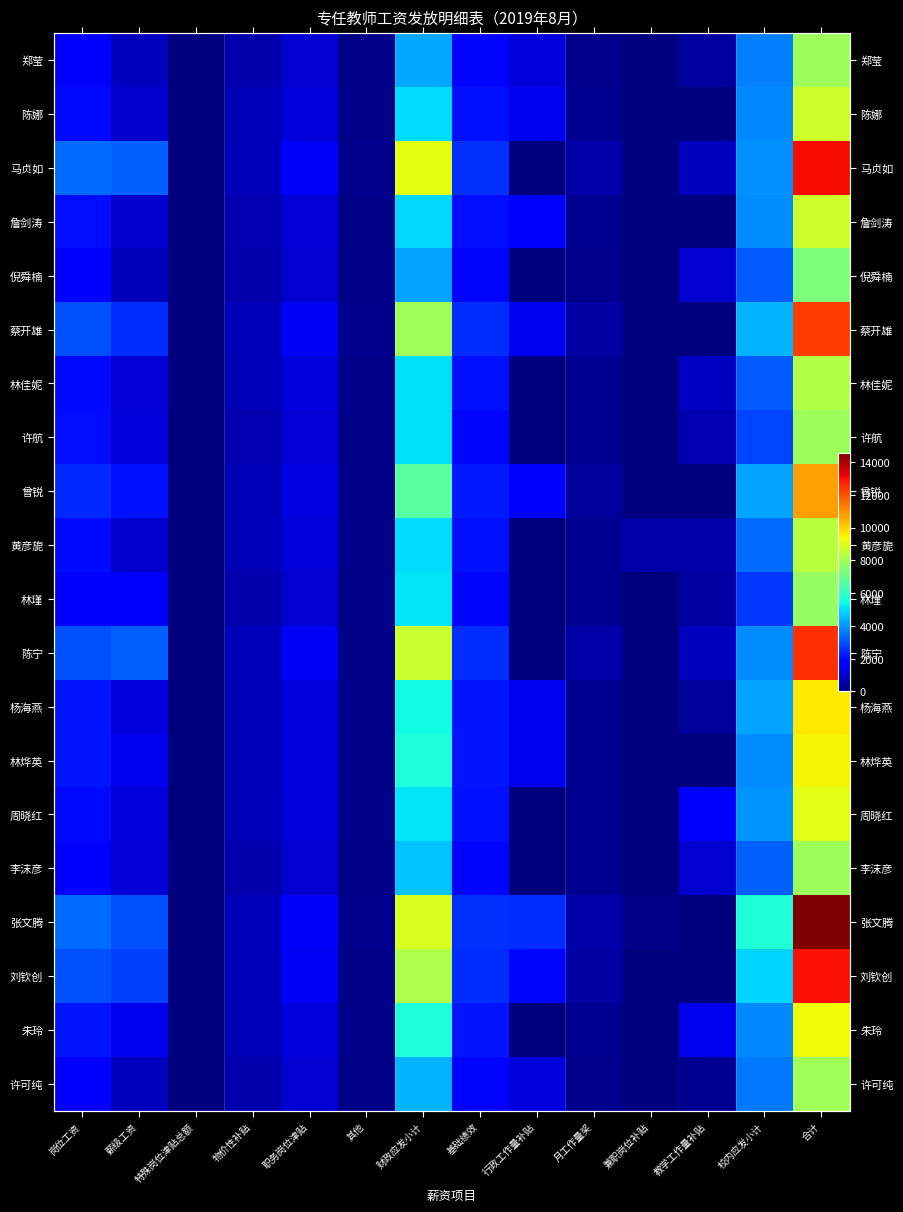

Which series has the largest range (max minus min)?

张文腾